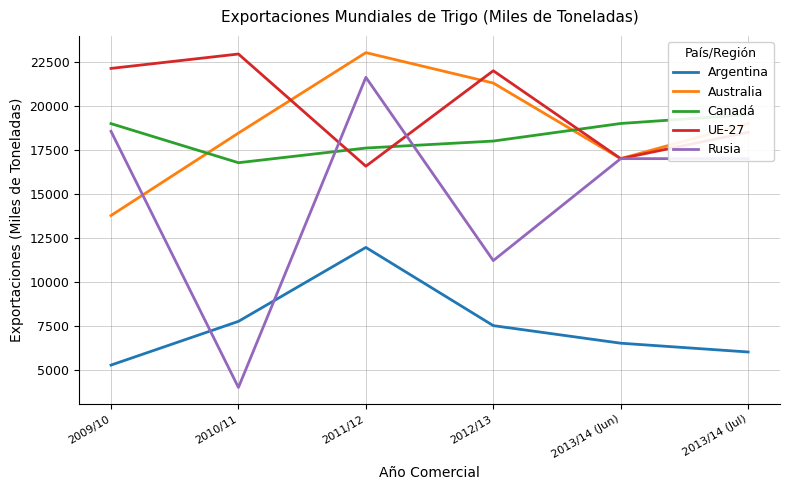

What is the lowest value of the Australia series?

13764